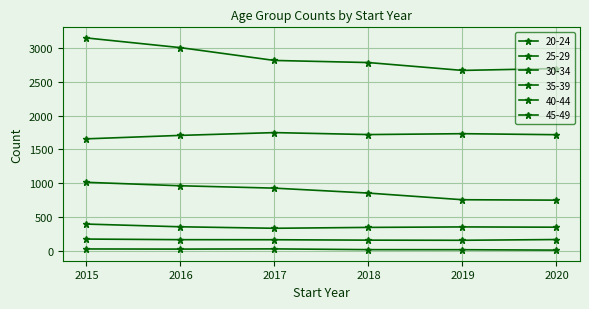

At how many categories does at least one series exceed 20?

6